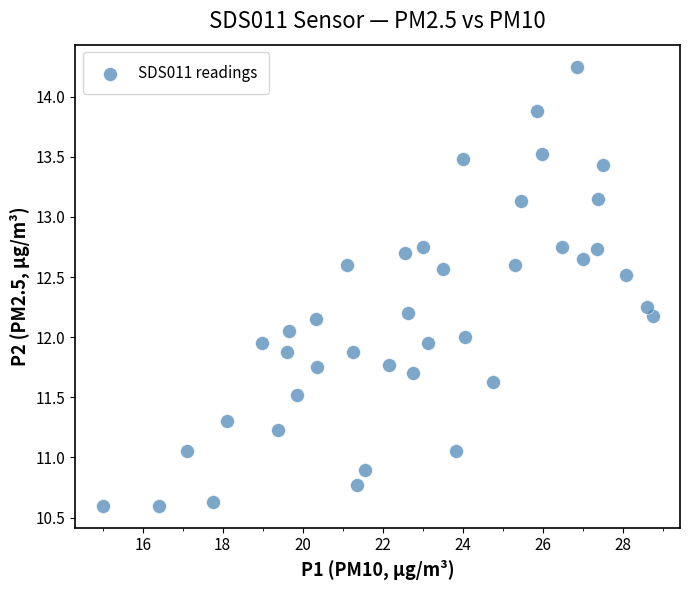

What is the range of X values (max minus min)?

13.8